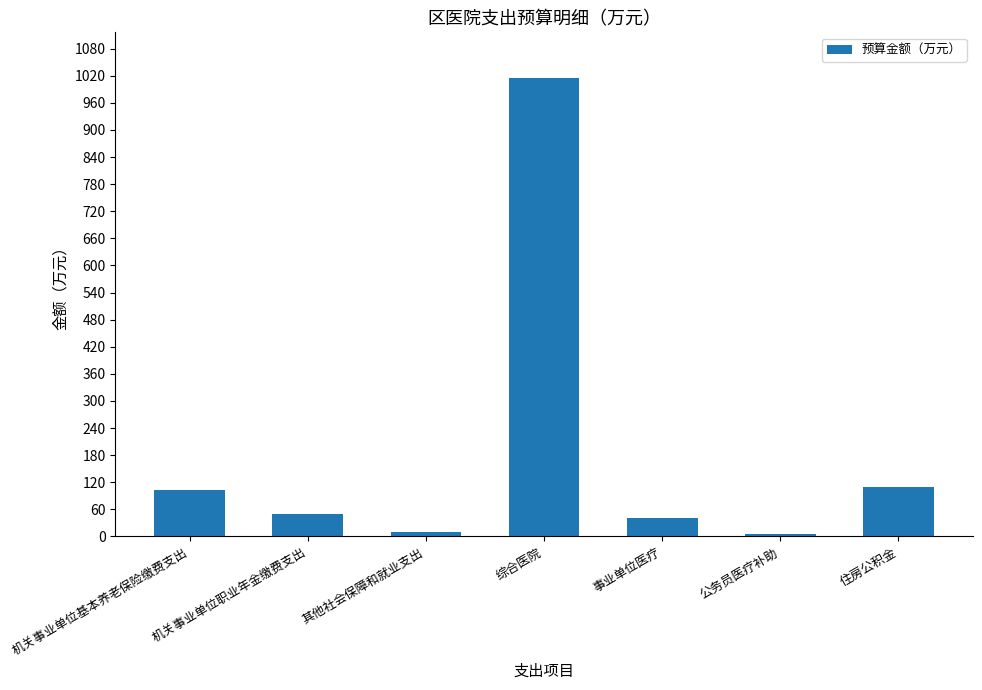

What is the label of the 7th bar from the right?

机关事业单位基本养老保险缴费支出